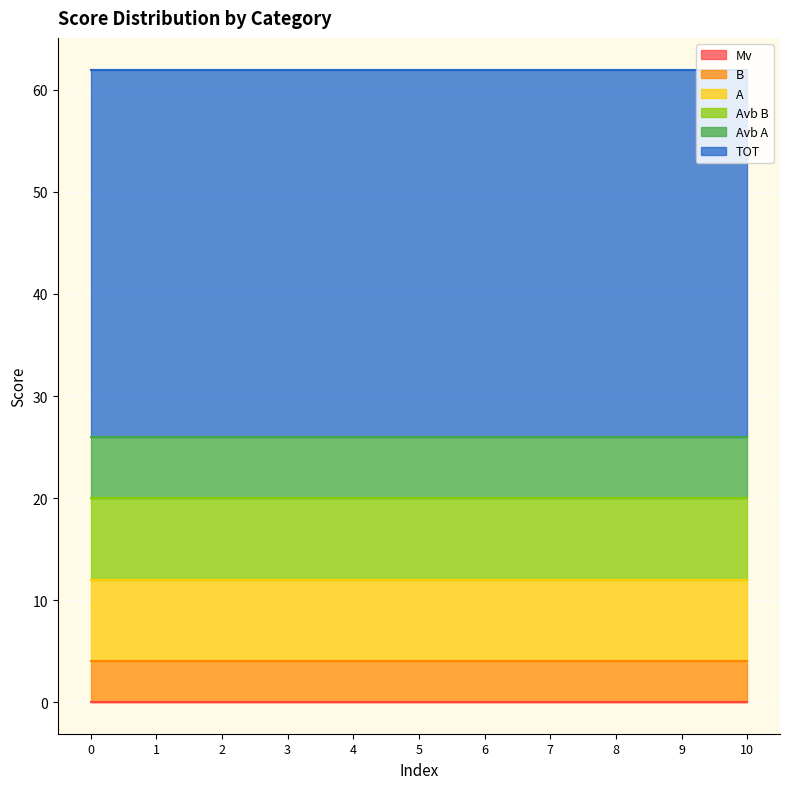

True or false: Avb B has more than 0 points higher than both neighbors.

False